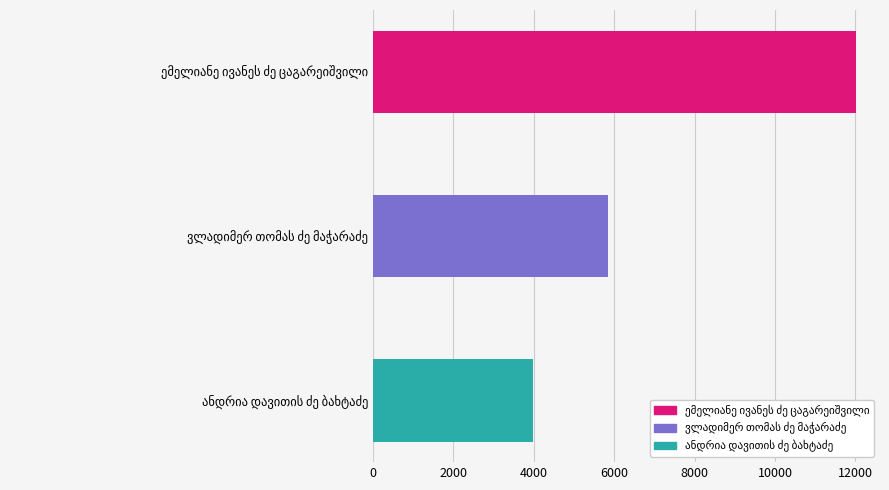

Reading right to left, transcribe all the data shown in this chart.

3978	5840	12014